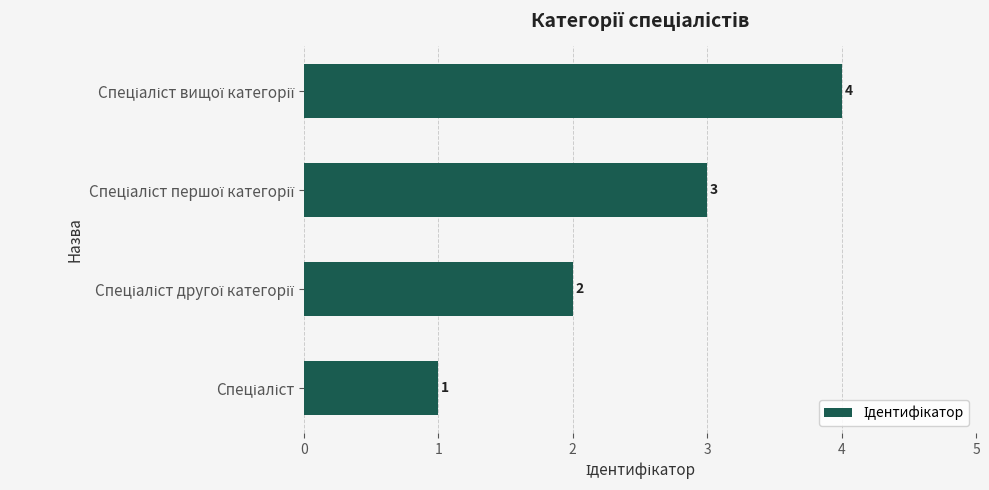

What is the maximum value shown in the chart?

4